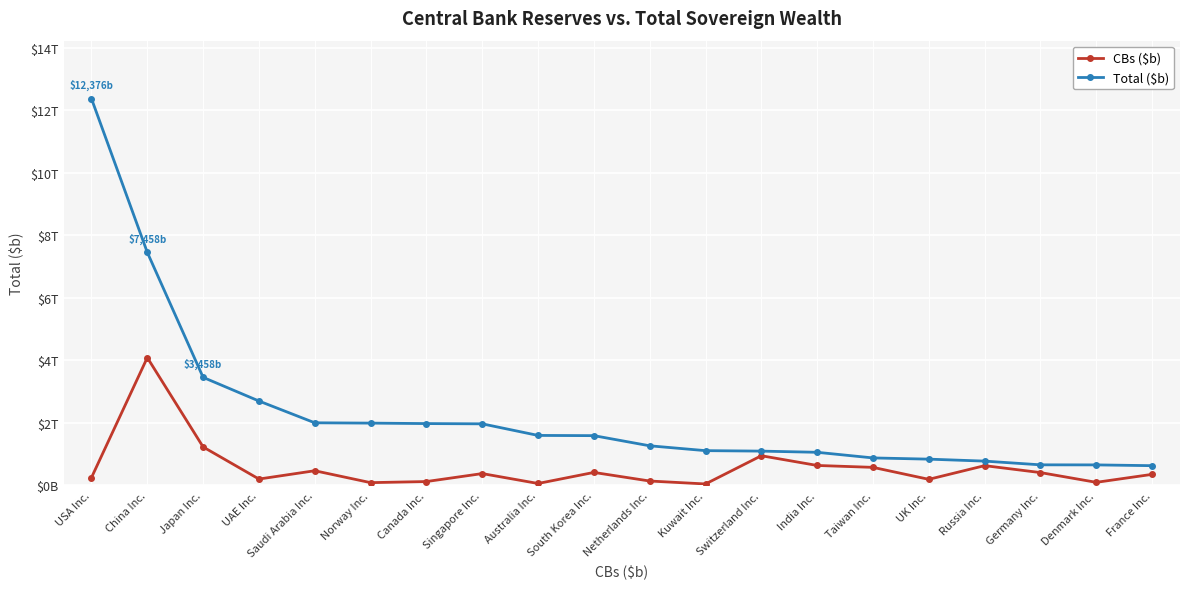

Is this an area chart (filled region under the line)?

No